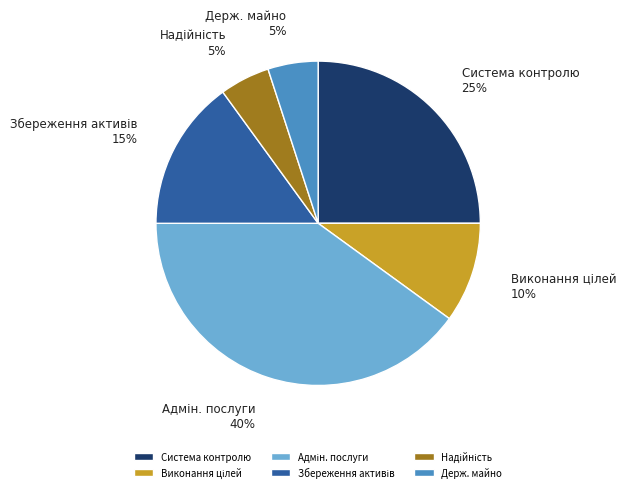

To the nearest percent, what is the average slice percentage?

17%